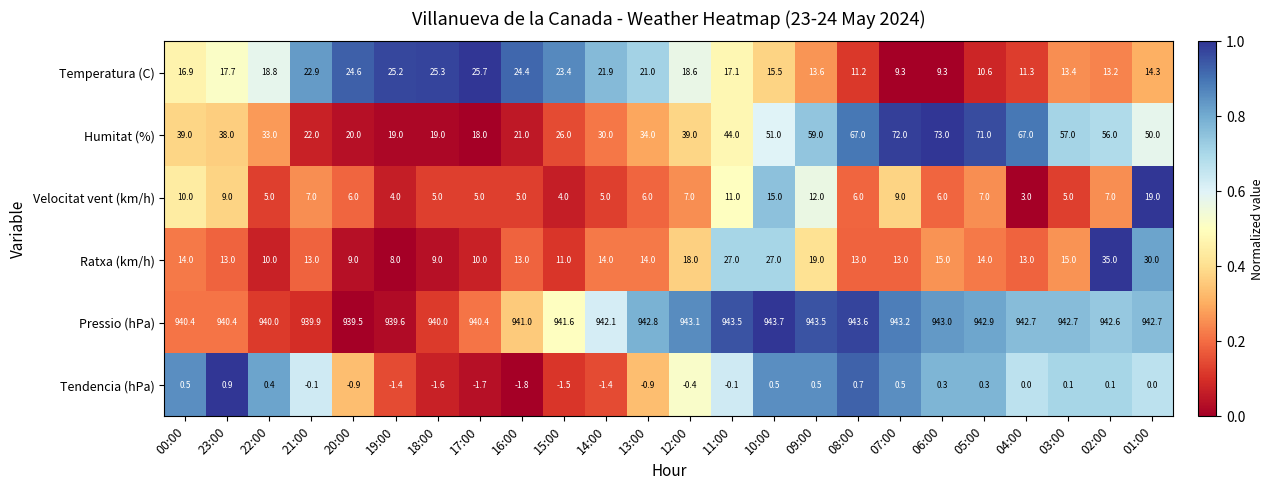

What is the sum of all Ratxa (km/h) values?

377.0